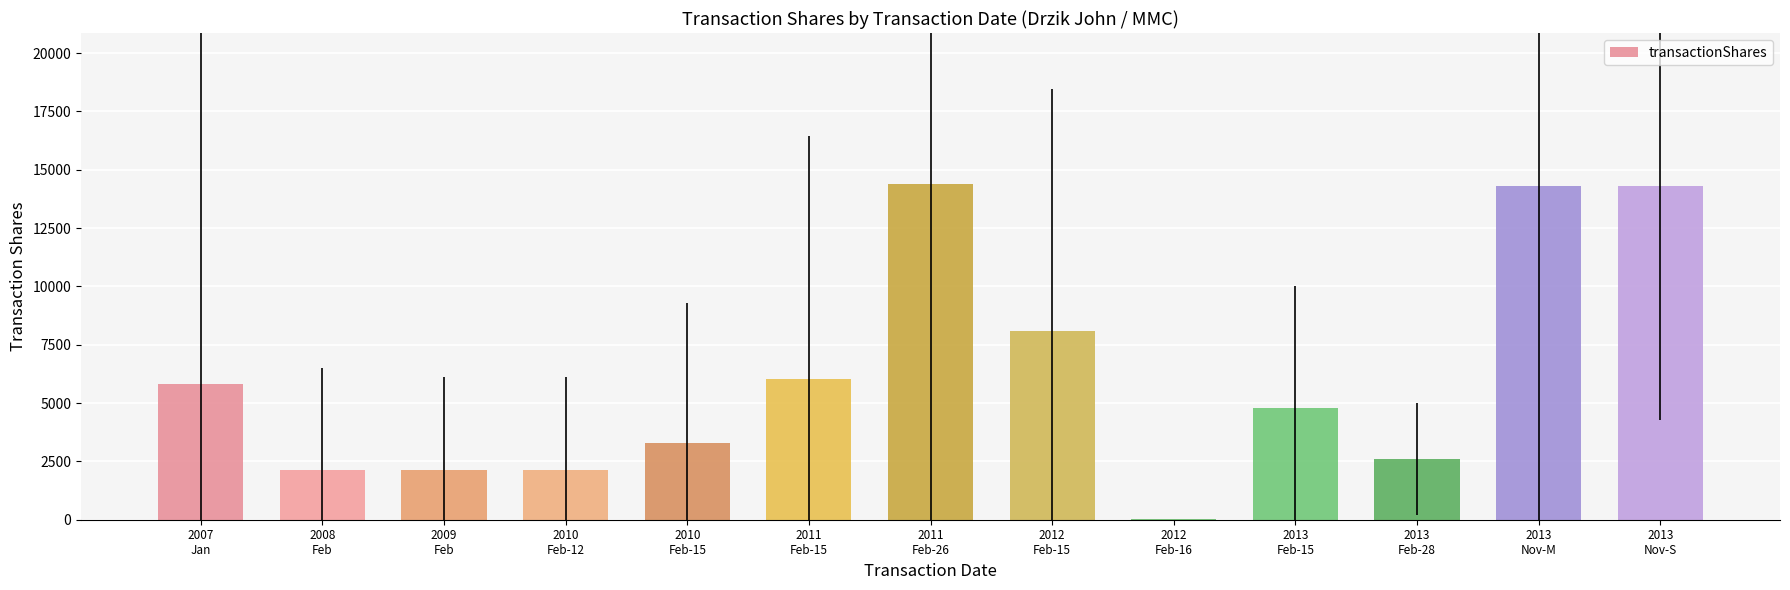

What is the sum of the values at 2013
Nov-S and 2012
Feb-16?

14315